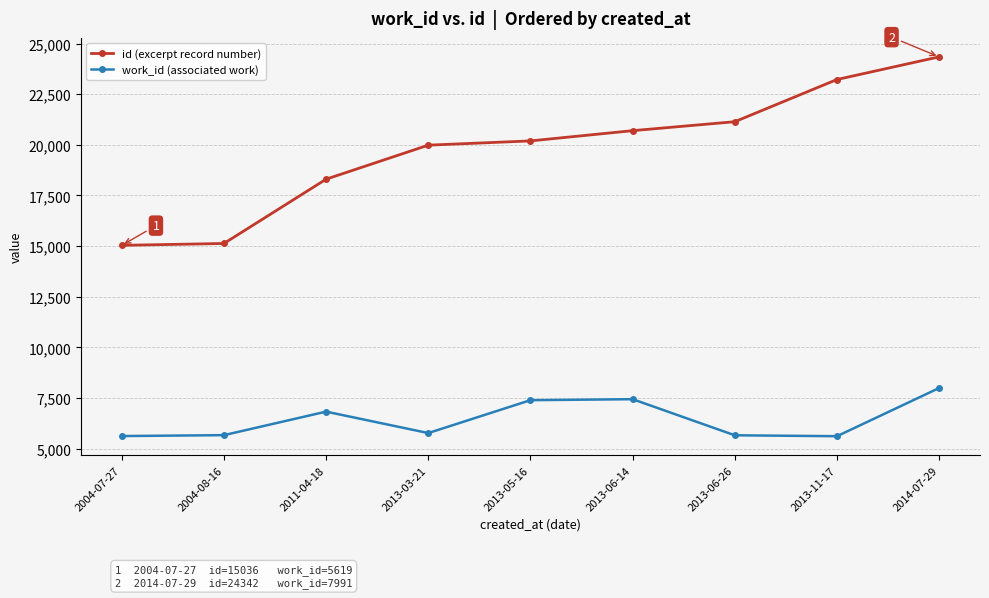

Between 2011-04-18 and 2013-06-26, which series saw the biggest shift?

id (excerpt record number)